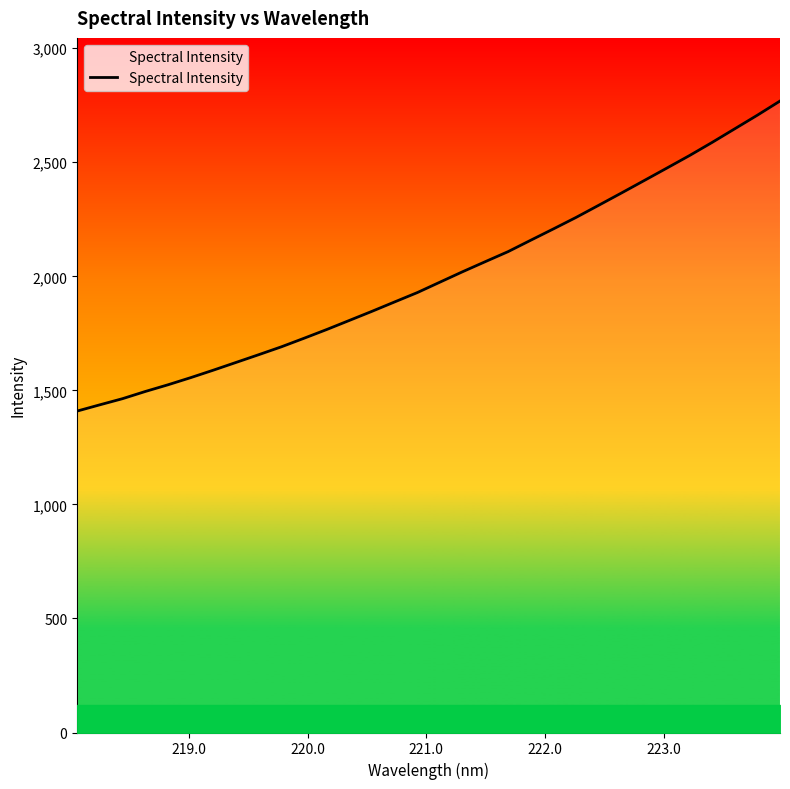

What is the difference between the maximum and minimum values?

1359.2